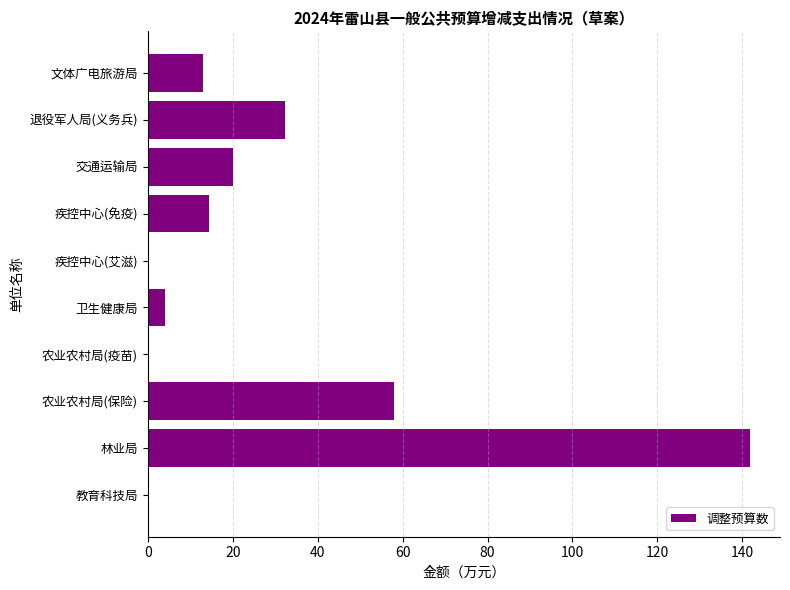

Reading bottom to top, extract all data points from this chart.

教育科技局=0.0	林业局=141.8	农业农村局(保险)=58.0	农业农村局(疫苗)=0.0	卫生健康局=4.0	疾控中心(艾滋)=0.0	疾控中心(免疫)=14.3	交通运输局=20.0	退役军人局(义务兵)=32.3	文体广电旅游局=13.0